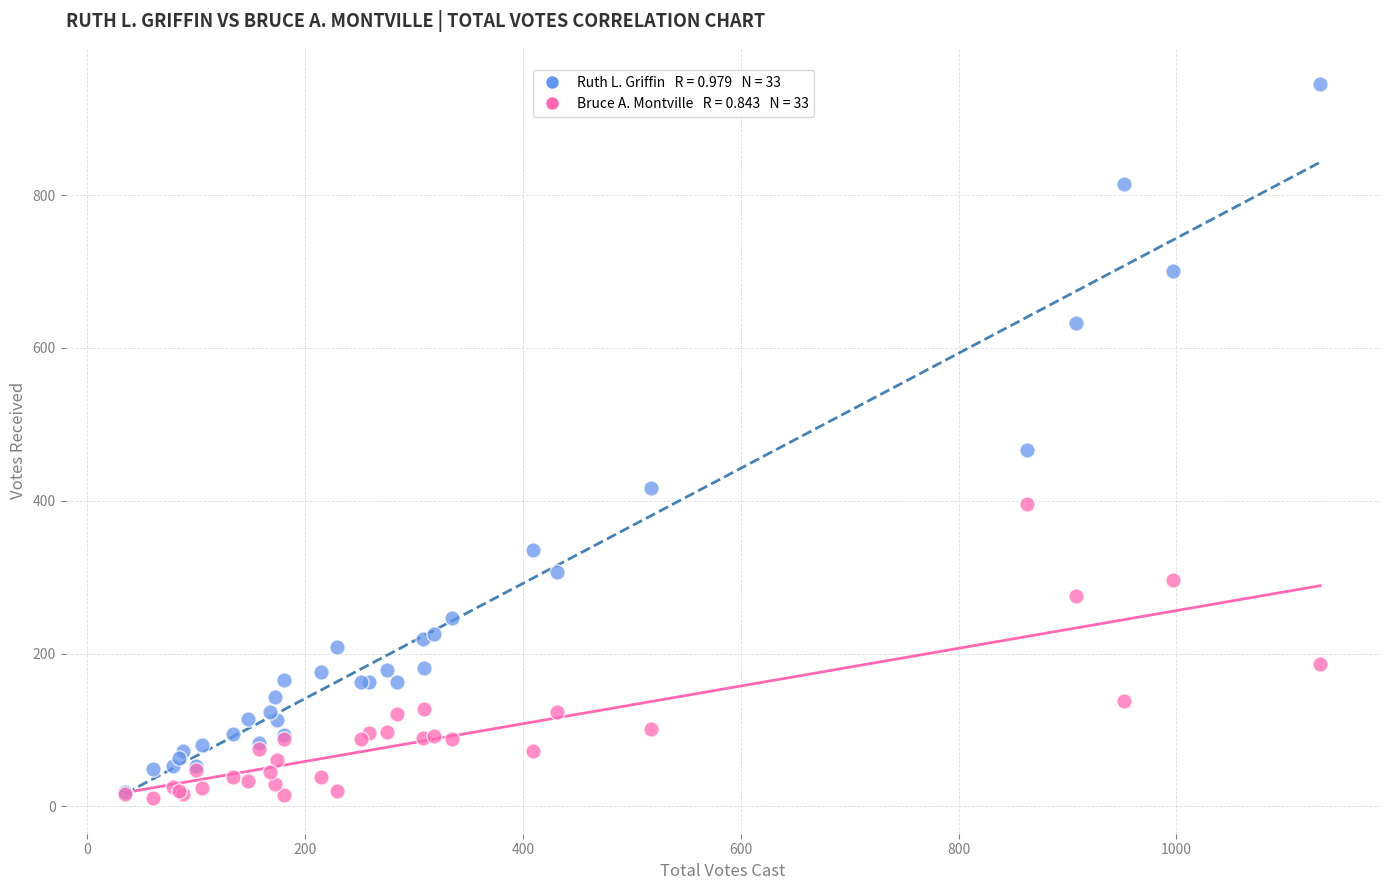

Across all series, what Y value is closest to 478?

467